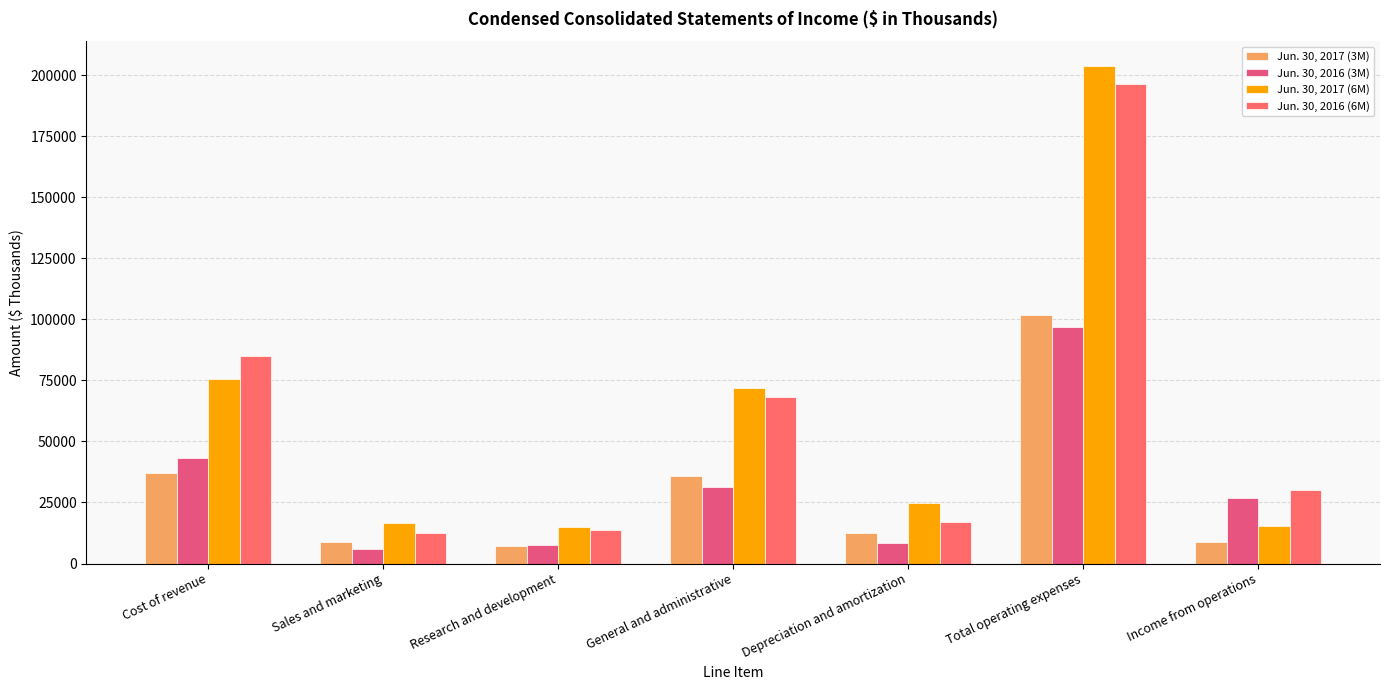

List the series in order of their peak value, lowest first.

Jun. 30, 2016 (3M), Jun. 30, 2017 (3M), Jun. 30, 2016 (6M), Jun. 30, 2017 (6M)